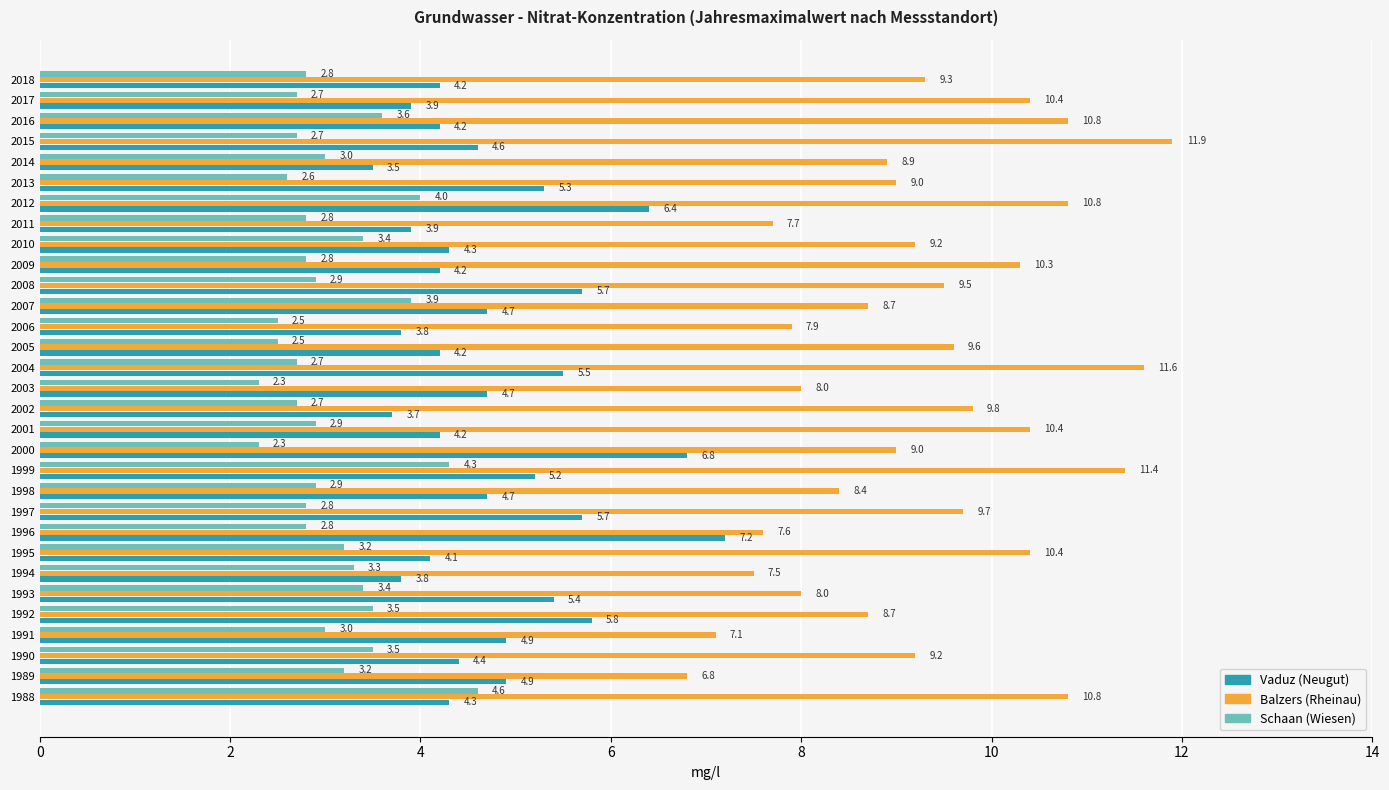

At which category is the sum across all series the highest?

2012